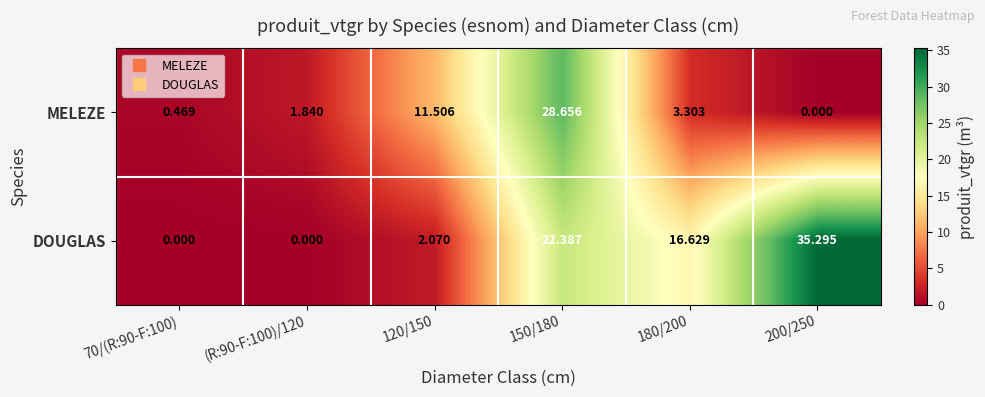

Which series has the largest total across all categories?

DOUGLAS